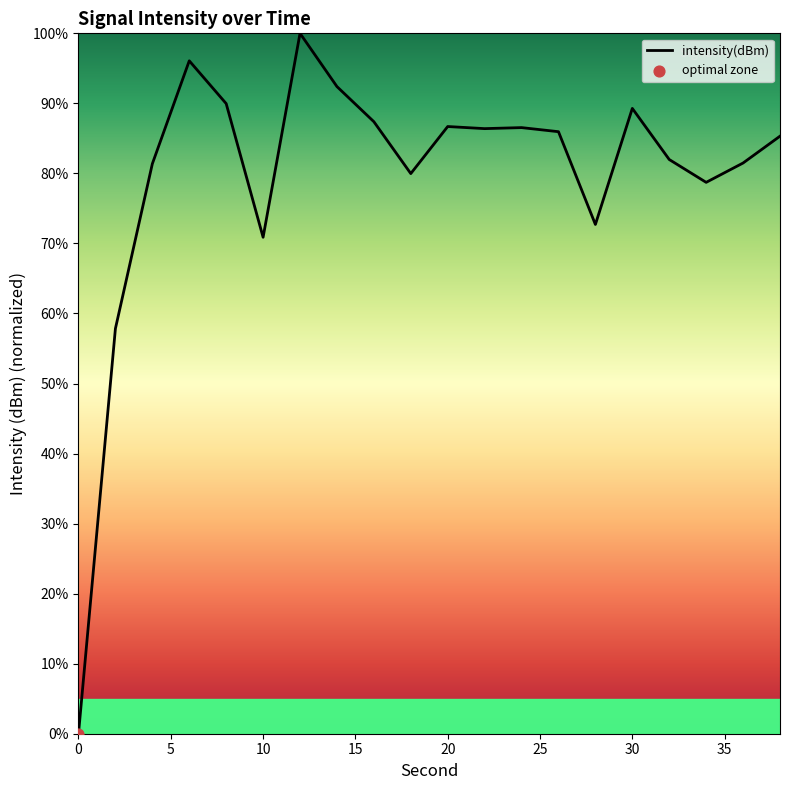

What is the greatest value displayed?

100.0